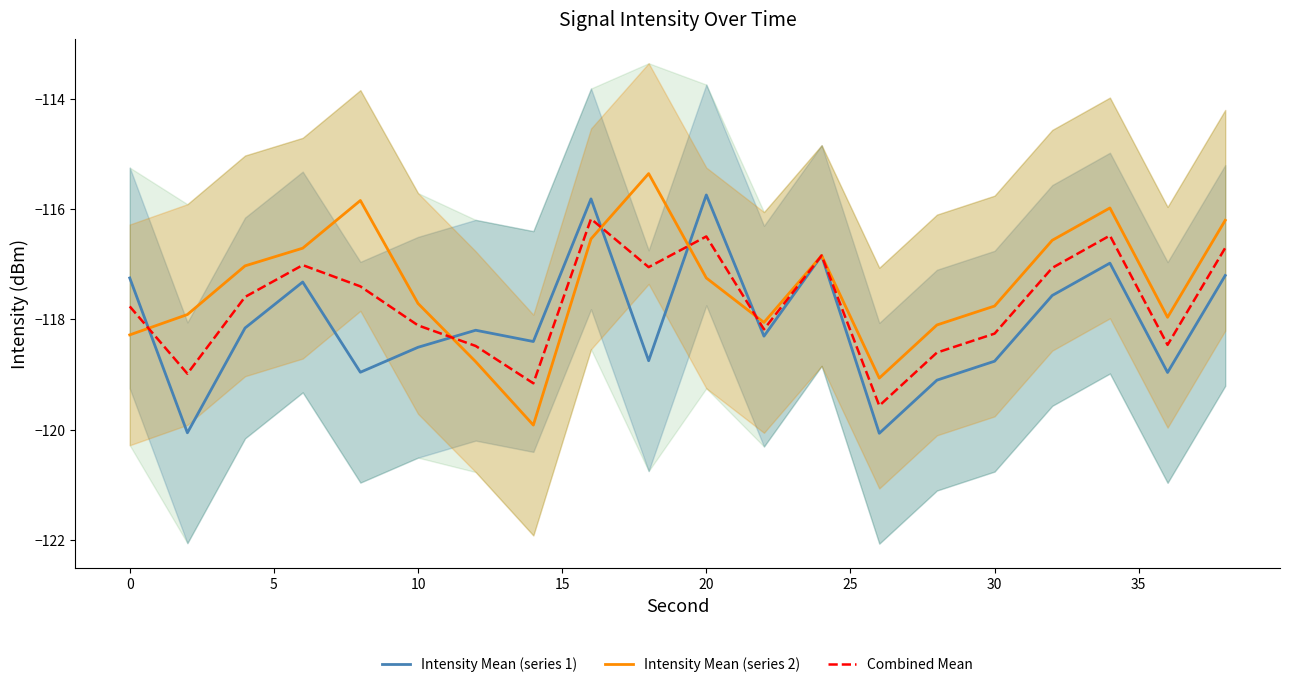

Rank the series by their average value, from lowest to highest.

Intensity Mean (series 1), Combined Mean, Intensity Mean (series 2)